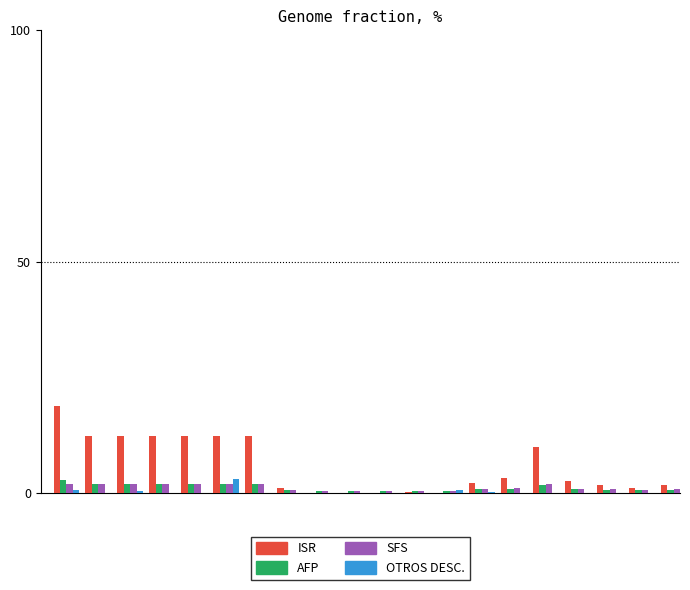

What is the difference between the maximum and second lowest values in the ISR series?

18.9